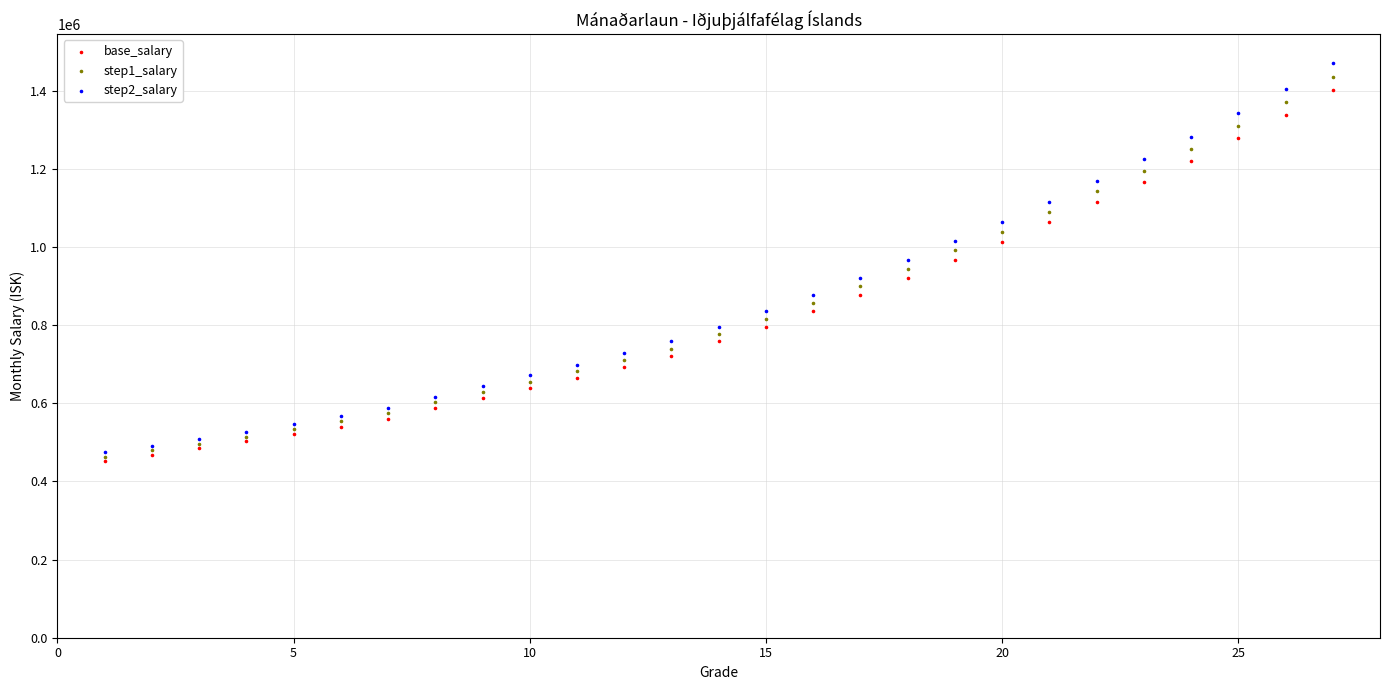

Which series contains the highest Y value?

step2_salary